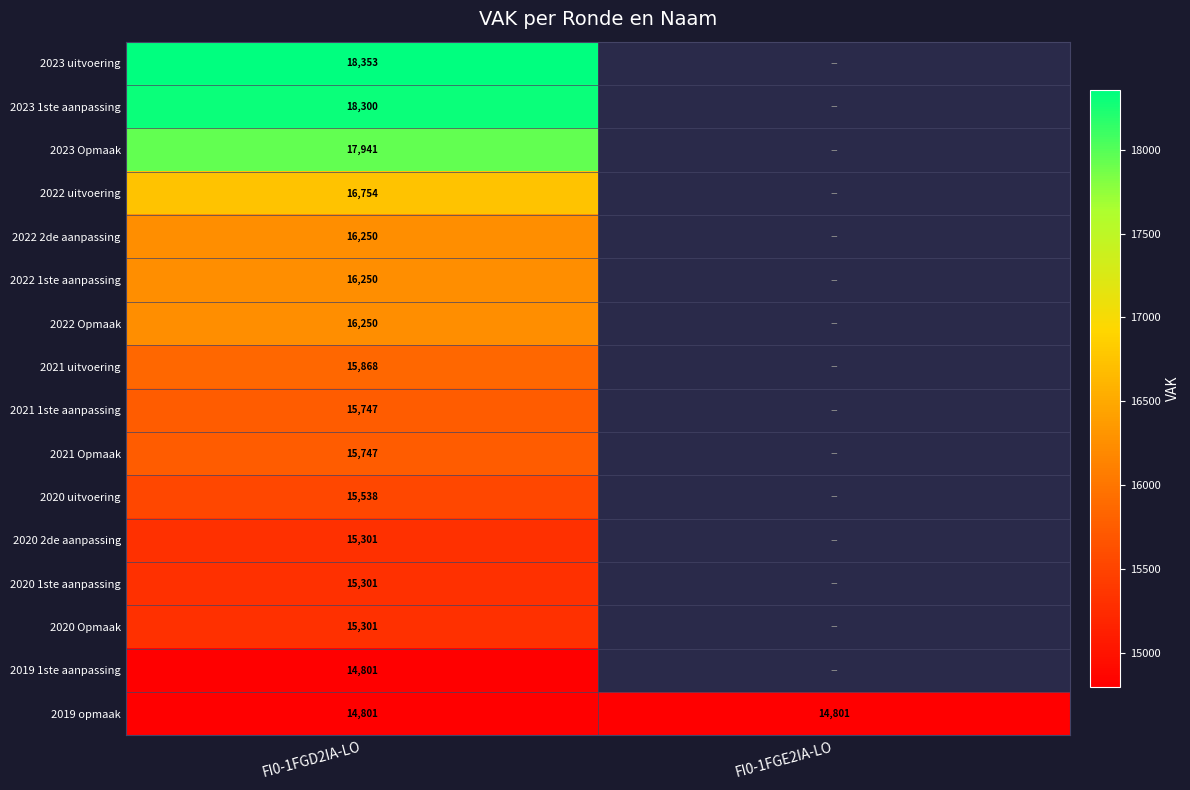

What is the total value across all series at FI0-1FGD2IA-LO?

258503